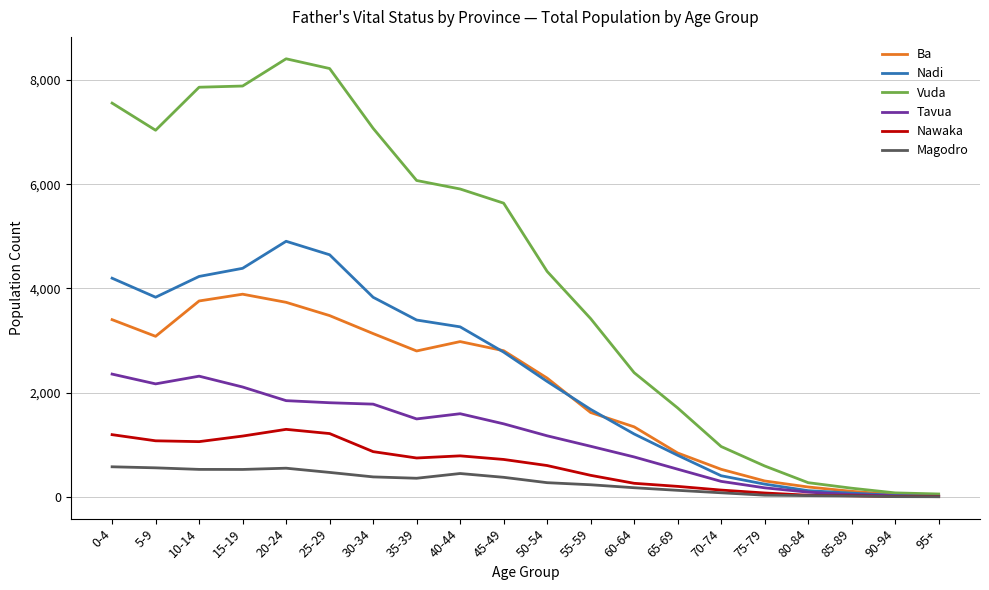

What is the maximum value shown in the chart?

8409